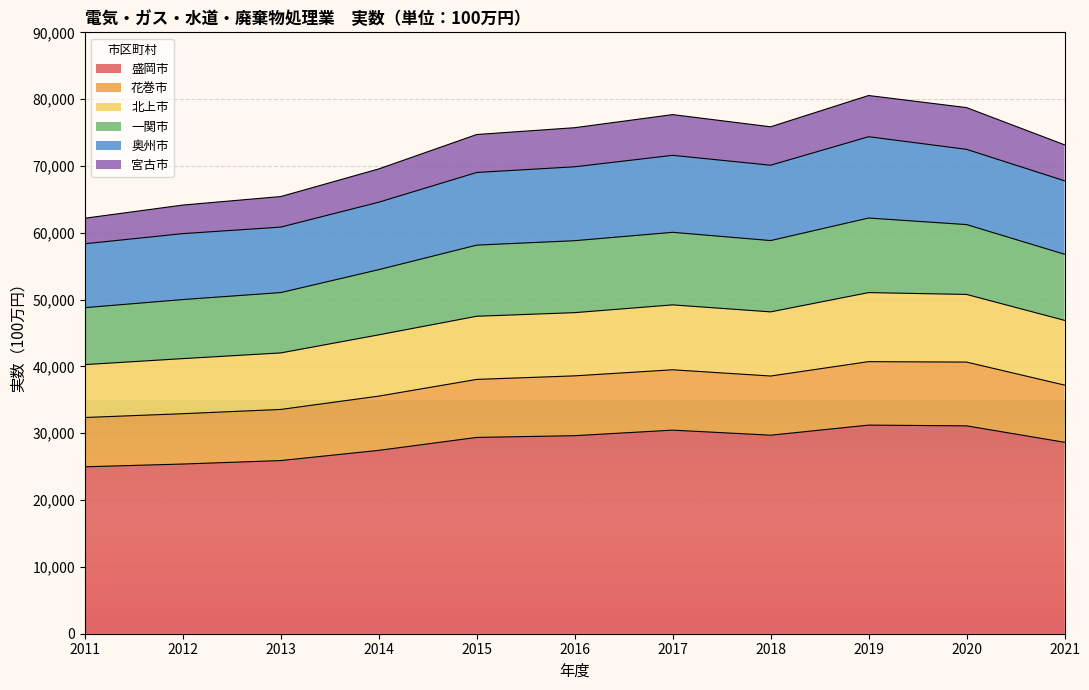

How many lines are shown in the chart?

6